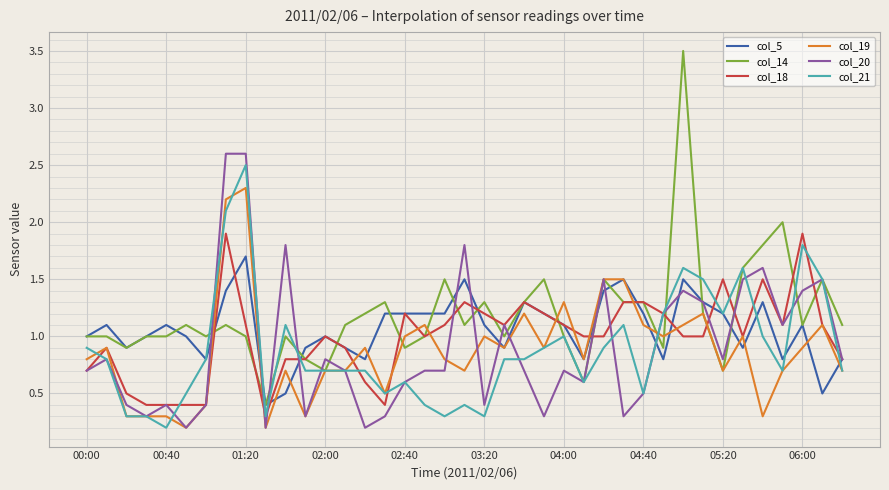

Which series has the largest range (max minus min)?

col_14